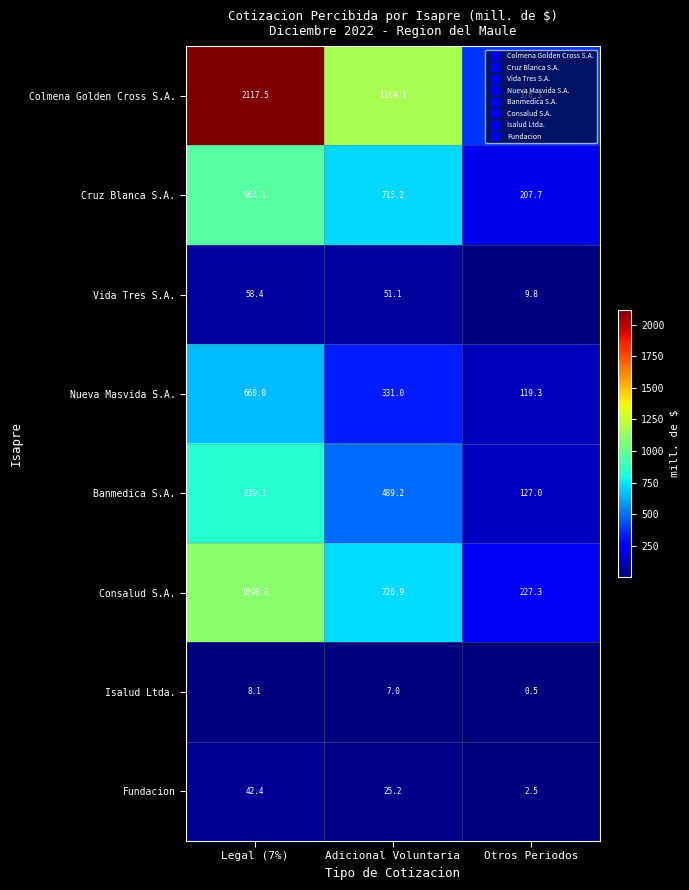

At Otros Periodos, list the series in order from largest to smallest.

Colmena Golden Cross S.A., Consalud S.A., Cruz Blanca S.A., Banmedica S.A., Nueva Masvida S.A., Vida Tres S.A., Fundacion, Isalud Ltda.